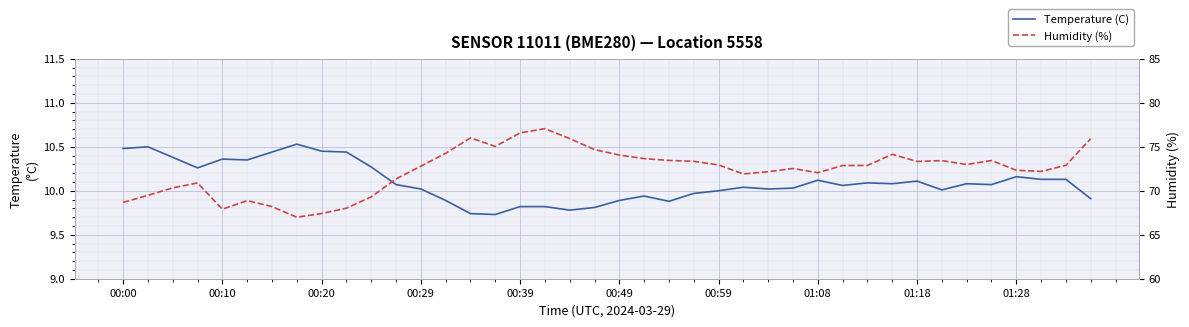

At 23, list the series in order from smallest to largest.

Temperature (C), Humidity (%)